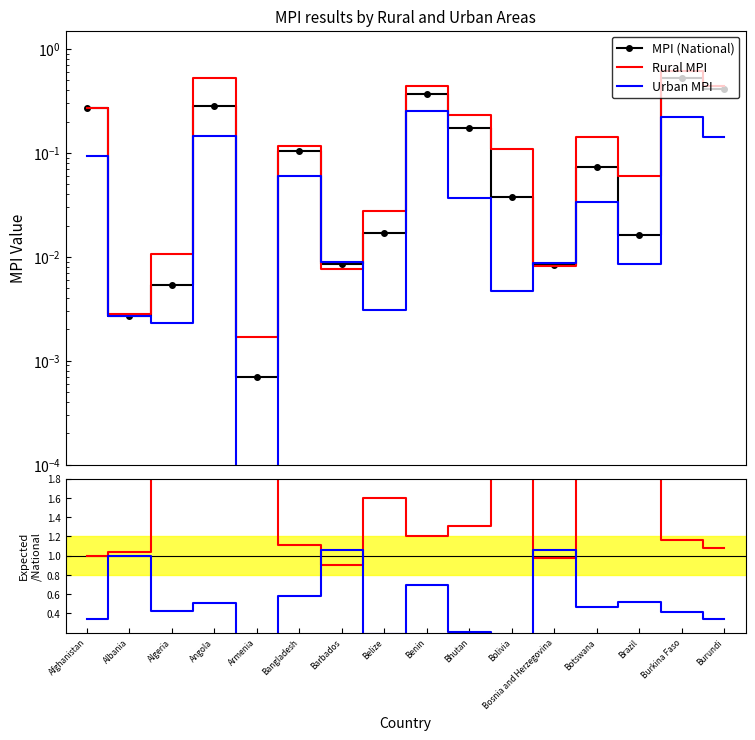

Reading left to right, list all the values displayed in this chart.

MPI (National): Afghanistan=0.3	Albania=0.0	Algeria=0.0	Angola=0.3	Armenia=0.0	Bangladesh=0.1	Barbados=0.0	Belize=0.0	Benin=0.4	Bhutan=0.2	Bolivia=0.0	Bosnia and Herzegovina=0.0	Botswana=0.1	Brazil=0.0	Burkina Faso=0.5	Burundi=0.4
Rural MPI: Afghanistan=0.3	Albania=0.0	Algeria=0.0	Angola=0.5	Armenia=0.0	Bangladesh=0.1	Barbados=0.0	Belize=0.0	Benin=0.4	Bhutan=0.2	Bolivia=0.1	Bosnia and Herzegovina=0.0	Botswana=0.1	Brazil=0.1	Burkina Faso=0.6	Burundi=0.4
Urban MPI: Afghanistan=0.1	Albania=0.0	Algeria=0.0	Angola=0.1	Armenia=0.0	Bangladesh=0.1	Barbados=0.0	Belize=0.0	Benin=0.3	Bhutan=0.0	Bolivia=0.0	Bosnia and Herzegovina=0.0	Botswana=0.0	Brazil=0.0	Burkina Faso=0.2	Burundi=0.1
Rural/National: Afghanistan=1.0	Albania=1.0	Algeria=2.0	Angola=1.9	Armenia=2.4	Bangladesh=1.1	Barbados=0.9	Belize=1.6	Benin=1.2	Bhutan=1.3	Bolivia=2.9	Bosnia and Herzegovina=1.0	Botswana=2.0	Brazil=3.7	Burkina Faso=1.2	Burundi=1.1
Urban/National: Afghanistan=0.3	Albania=1.0	Algeria=0.4	Angola=0.5	Armenia=0.0	Bangladesh=0.6	Barbados=1.1	Belize=0.2	Benin=0.7	Bhutan=0.2	Bolivia=0.1	Bosnia and Herzegovina=1.1	Botswana=0.5	Brazil=0.5	Burkina Faso=0.4	Burundi=0.3